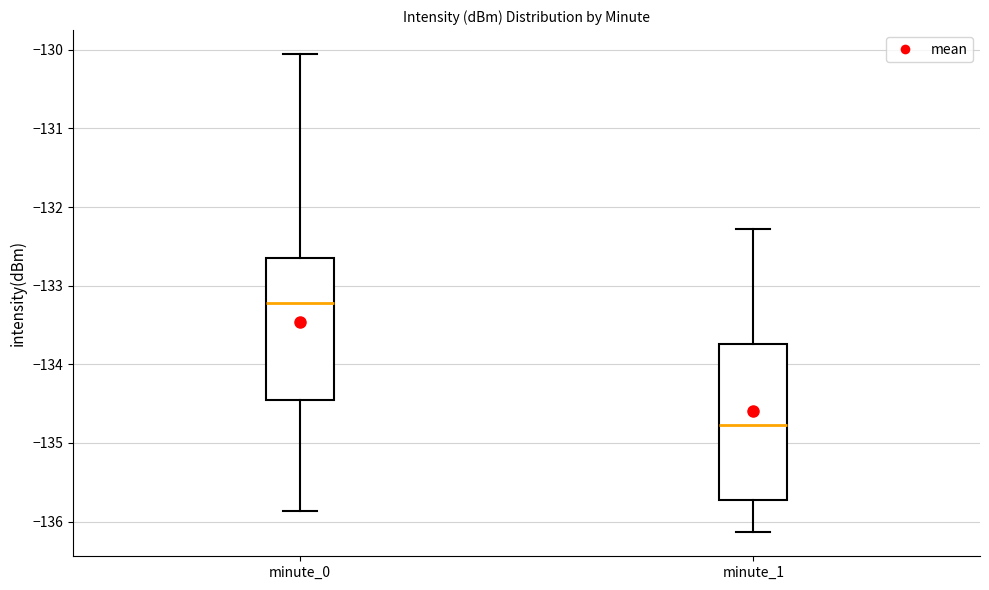

Which box's median line is the lowest?

minute_1